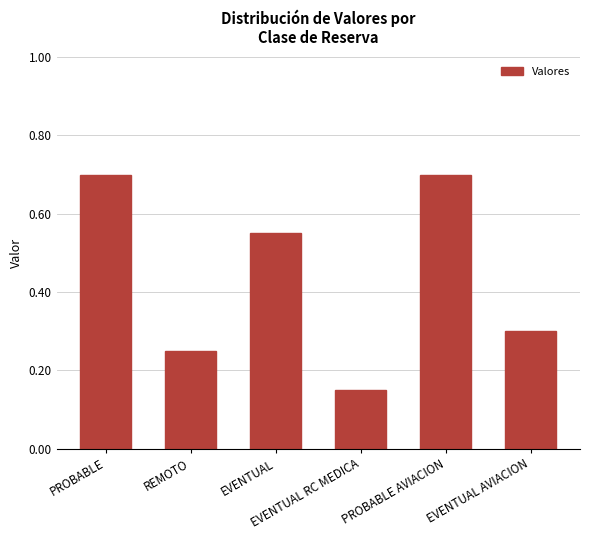

At which label is the value closest to 0?

EVENTUAL RC MEDICA